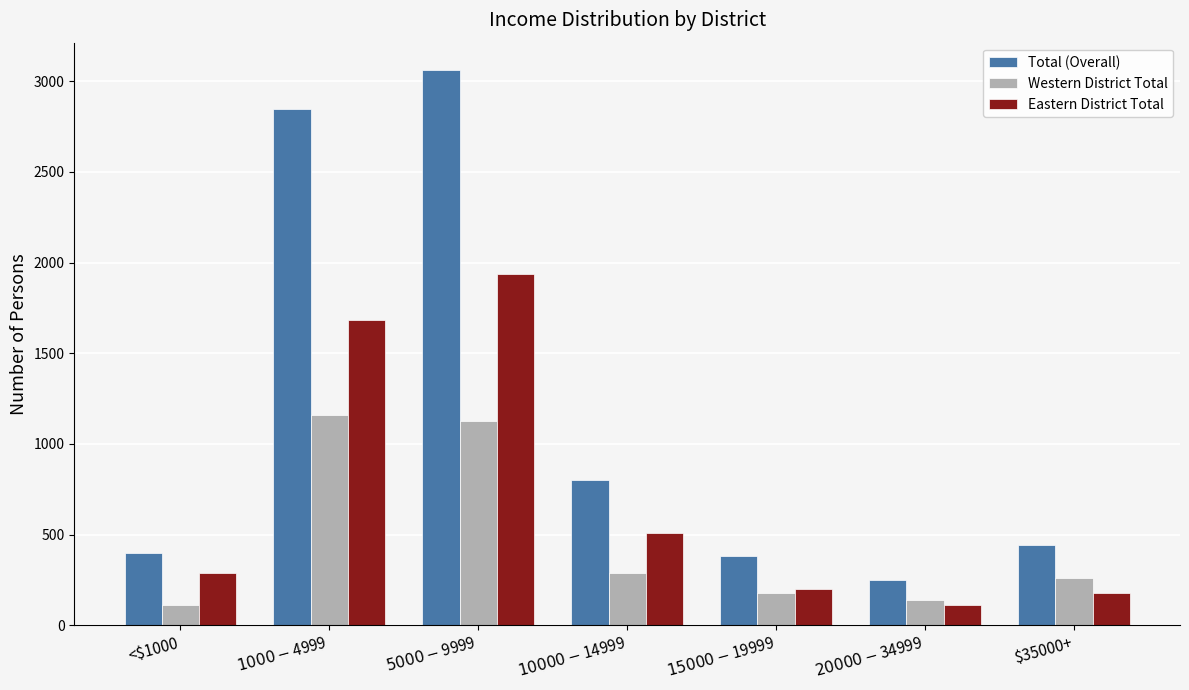

Reading left to right, extract all data points from this chart.

Total (Overall): <$1000=400	$1000-$4999=2845	$5000-$9999=3060	$10000-$14999=800	$15000-$19999=380	$20000-$34999=250	$35000+=440
Western District Total: <$1000=110	$1000-$4999=1160	$5000-$9999=1125	$10000-$14999=290	$15000-$19999=180	$20000-$34999=140	$35000+=260
Eastern District Total: <$1000=290	$1000-$4999=1685	$5000-$9999=1935	$10000-$14999=510	$15000-$19999=200	$20000-$34999=110	$35000+=180